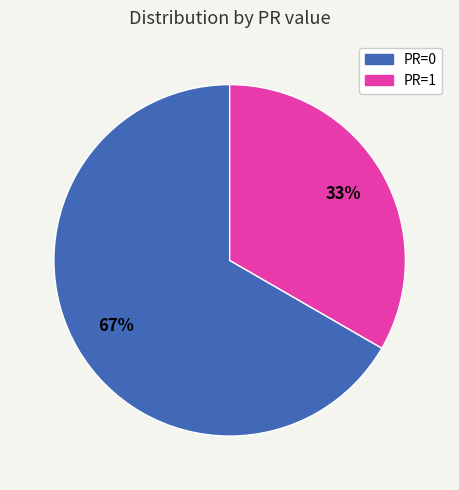

Is there a majority slice in this chart?

Yes